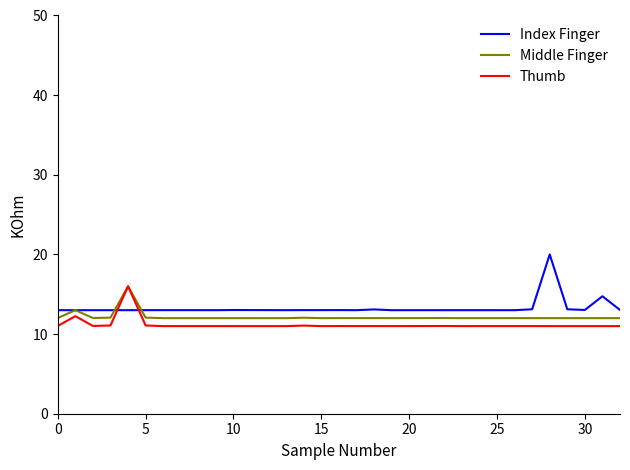

What is the highest value of the Thumb series?

16.0